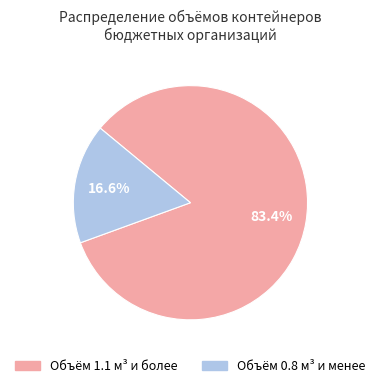

Does any single category account for the majority?

Yes